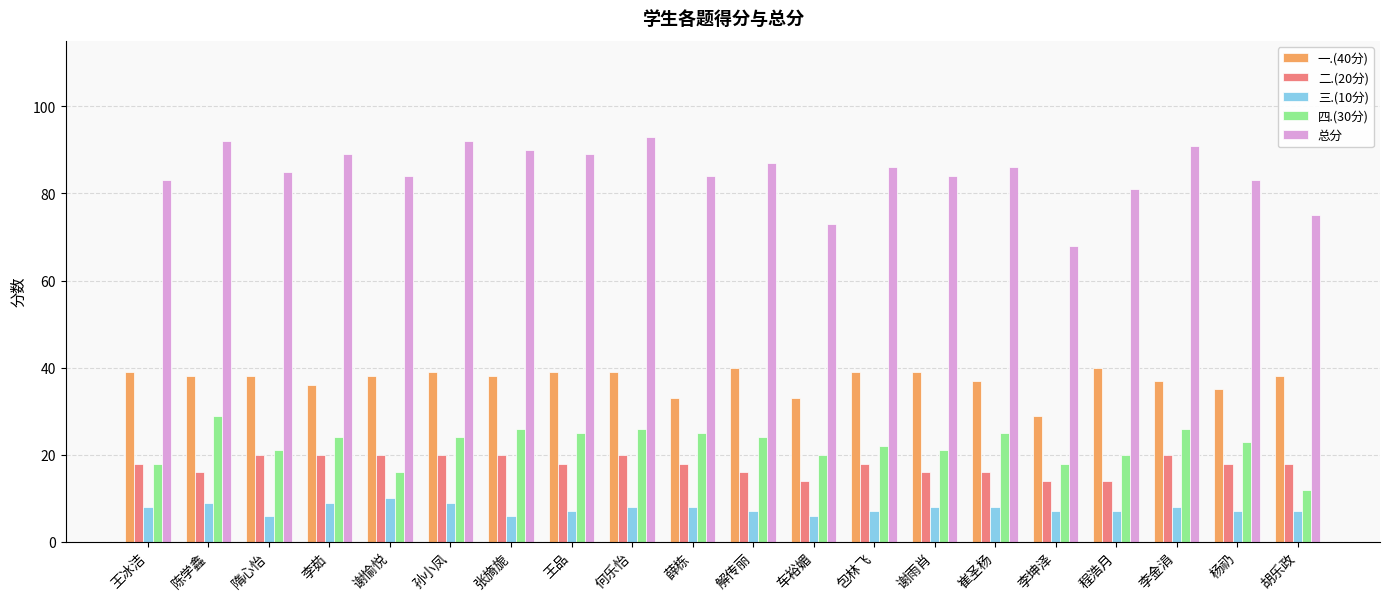

List the series in order of their peak value, highest first.

总分, 一.(40分), 四.(30分), 二.(20分), 三.(10分)